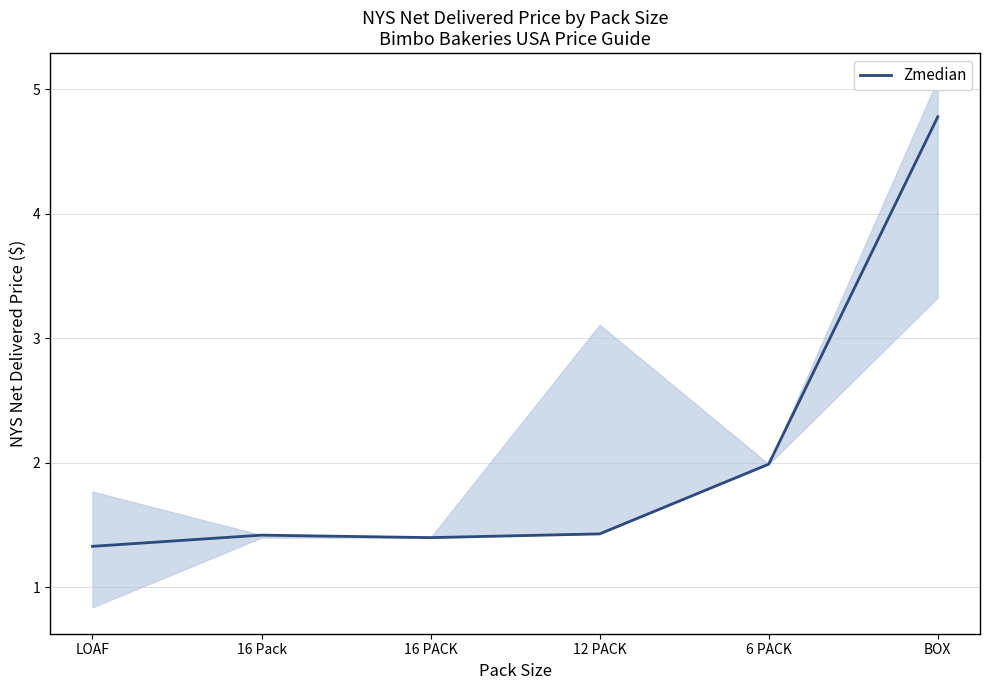

Which label corresponds to the largest value in the chart?

BOX